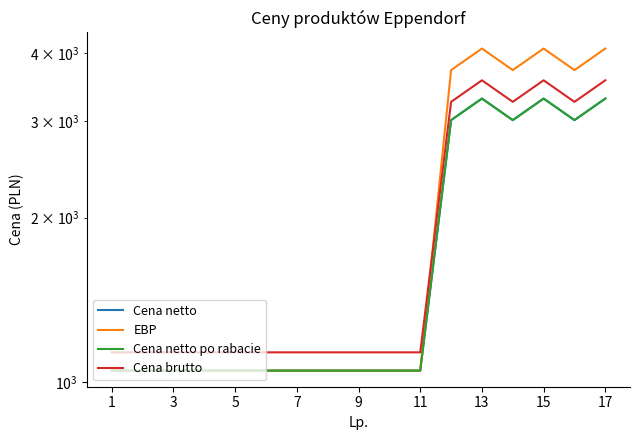

True or false: Cena brutto has more than 1 interior local peaks.

True